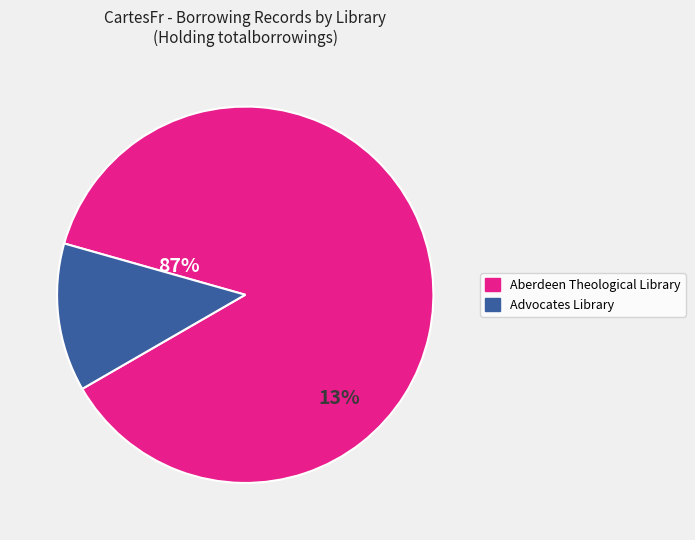

How many segments does this pie chart have?

2